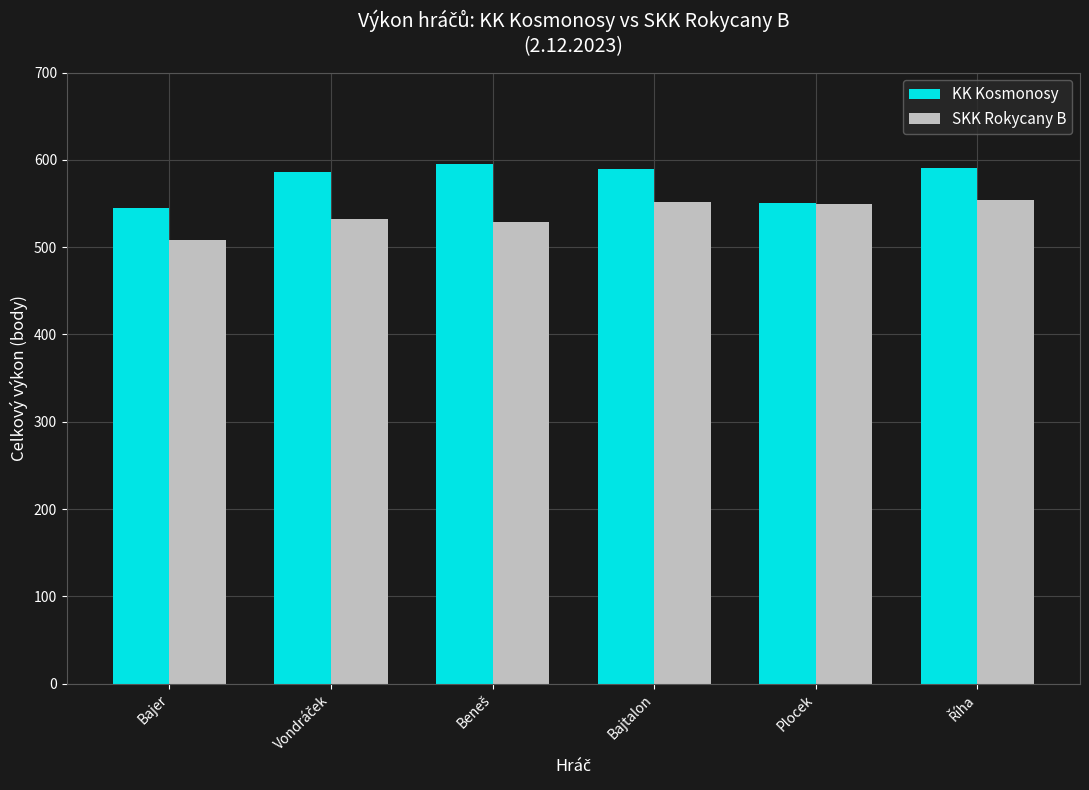

How many bars are there in total?

12